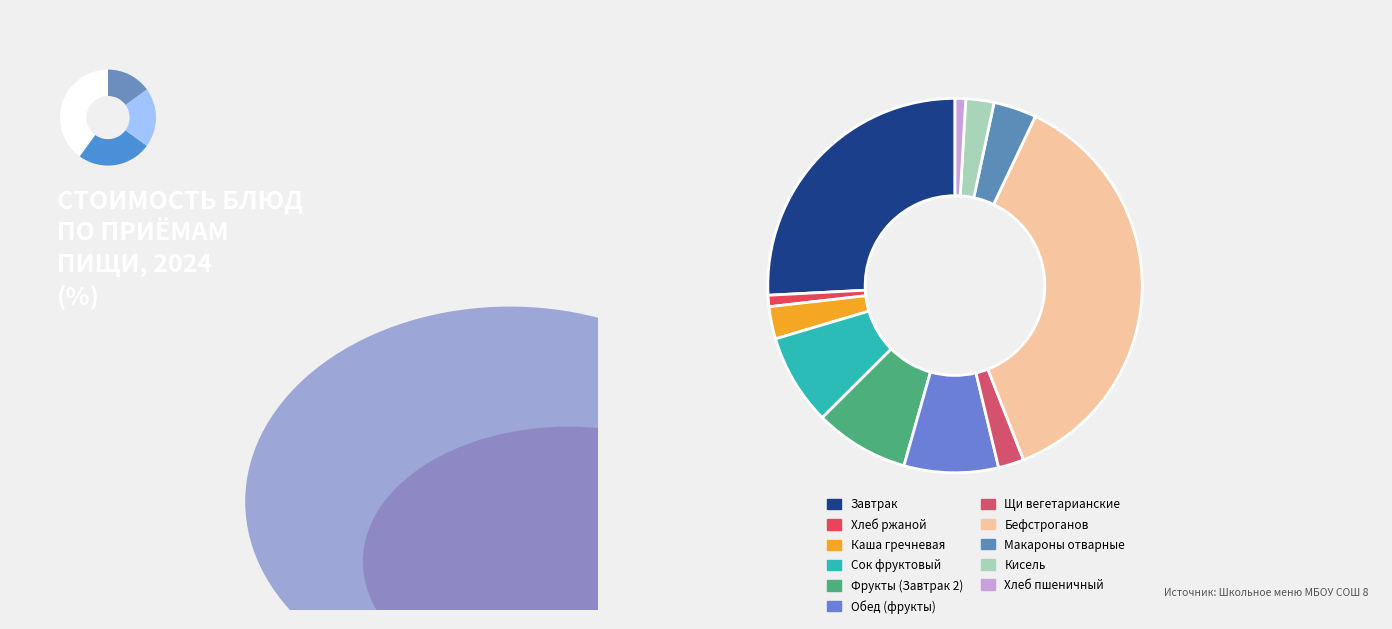

Which slice is the smallest?

Хлеб пшеничный